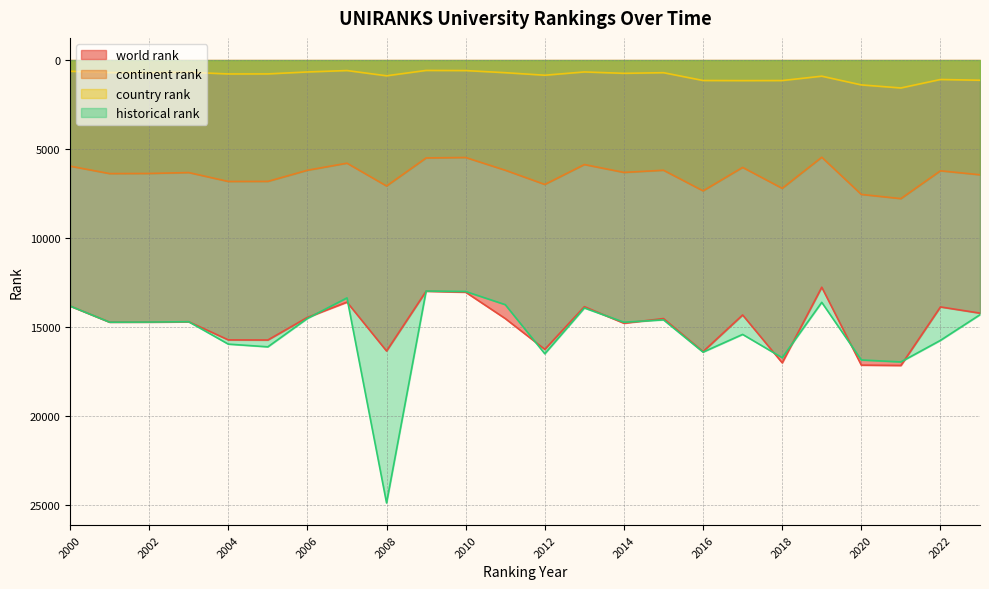

Reading left to right, what are all the values shown in this chart?

world rank: 13819	14726	14720	14702	15721	15728	14457	13600	16345	12985	13042	14522	16253	13856	14785	14523	16380	14322	17009	12763	17139	17158	13870	14219
continent rank: 5961	6380	6373	6322	6822	6818	6192	5795	7076	5500	5476	6190	6990	5871	6314	6191	7349	6031	7208	5460	7550	7786	6223	6447
country rank: 630	706	706	686	782	779	670	590	885	584	592	711	853	669	747	711	1149	1156	1152	907	1397	1569	1093	1135
historical rank: 13819	14726	14720	14702	15960	16112	14516	13363	24881	12977	13004	13742	16500	13929	14729	14596	16408	15414	16723	13612	16850	16960	15749	14307